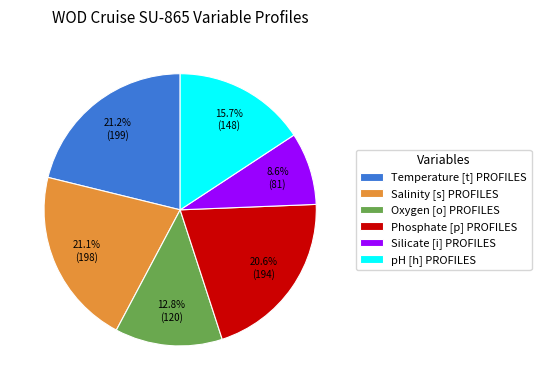

How many segments does this pie chart have?

6